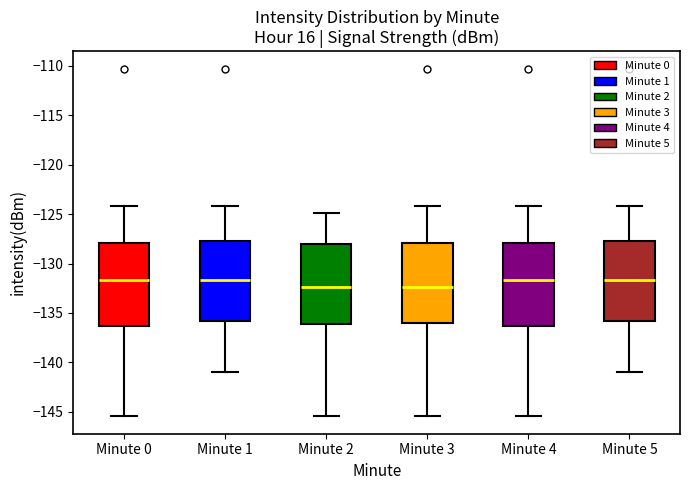

Reading left to right, read every box against the y-axis: the position of its median line, the range the box covers, and the ends of its whiskers. The values are not printed on the chart, so give them approximately, as read against the axis.

Minute 0: median -131.5, box -136.5 to -128.0, whiskers -145.5 to -124.0
Minute 1: median -131.5, box -136.0 to -127.5, whiskers -141.0 to -124.0
Minute 2: median -132.5, box -136.0 to -128.0, whiskers -145.5 to -125.0
Minute 3: median -132.5, box -136.0 to -128.0, whiskers -145.5 to -124.0
Minute 4: median -131.5, box -136.5 to -128.0, whiskers -145.5 to -124.0
Minute 5: median -131.5, box -136.0 to -127.5, whiskers -141.0 to -124.0